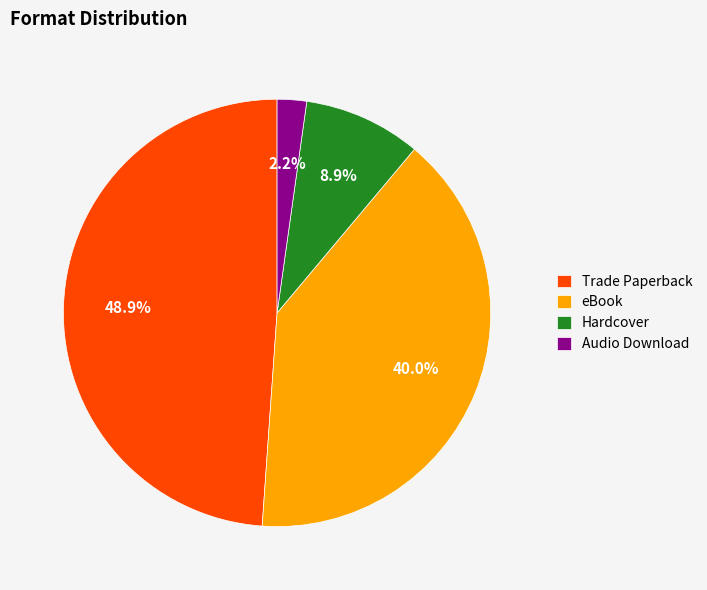

Between Trade Paperback and eBook, which is larger?

Trade Paperback